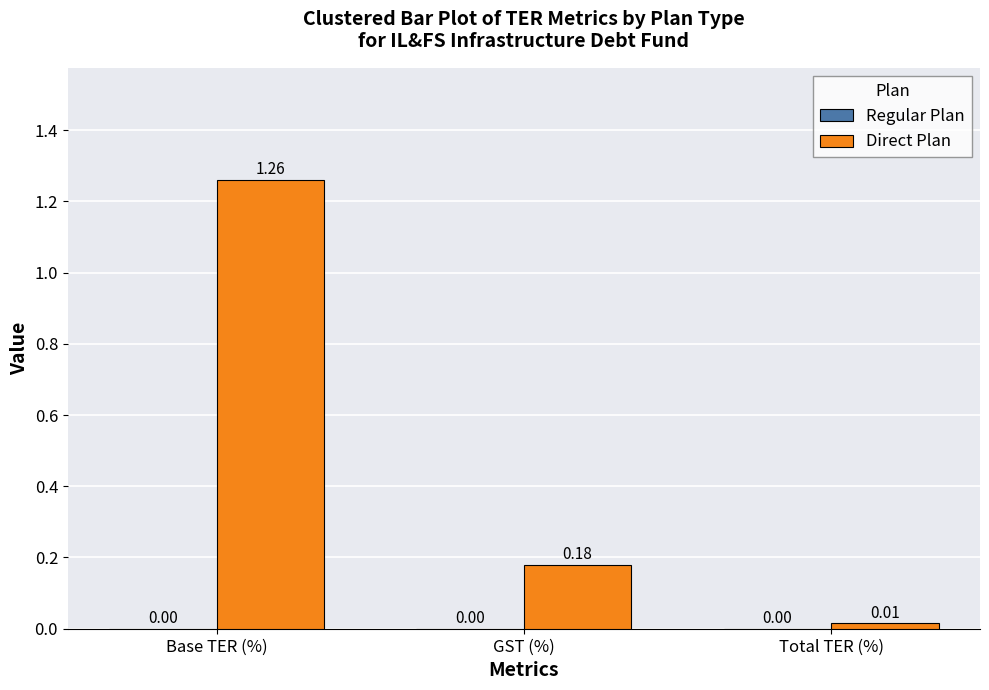

What is the difference between the values at GST (%) and Base TER (%)?

1.1